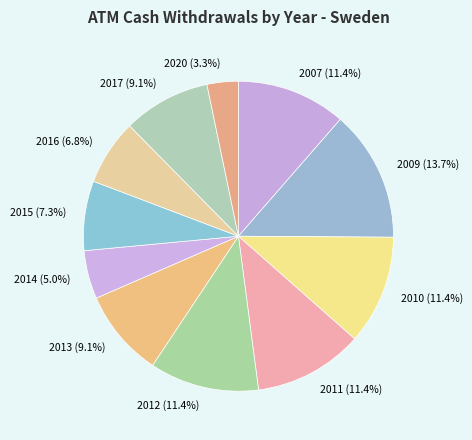

Between 2007 and 2015, which is larger?

2007